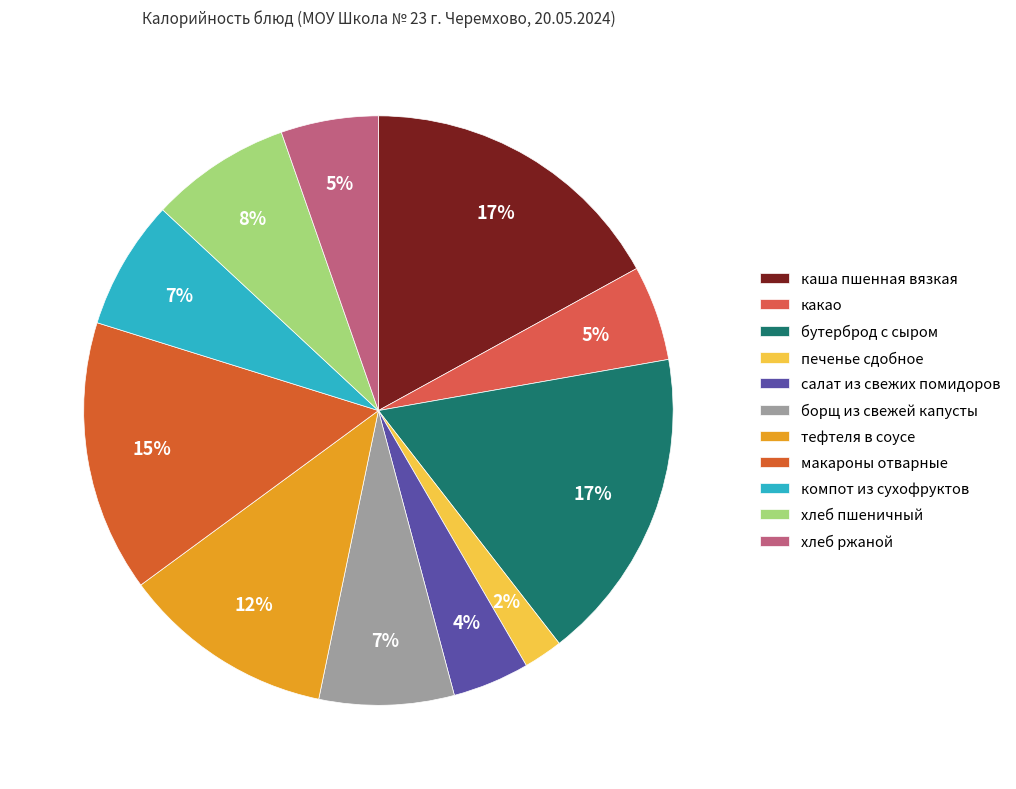

Between каша пшенная вязкая and тефтеля в соусе, which is larger?

каша пшенная вязкая